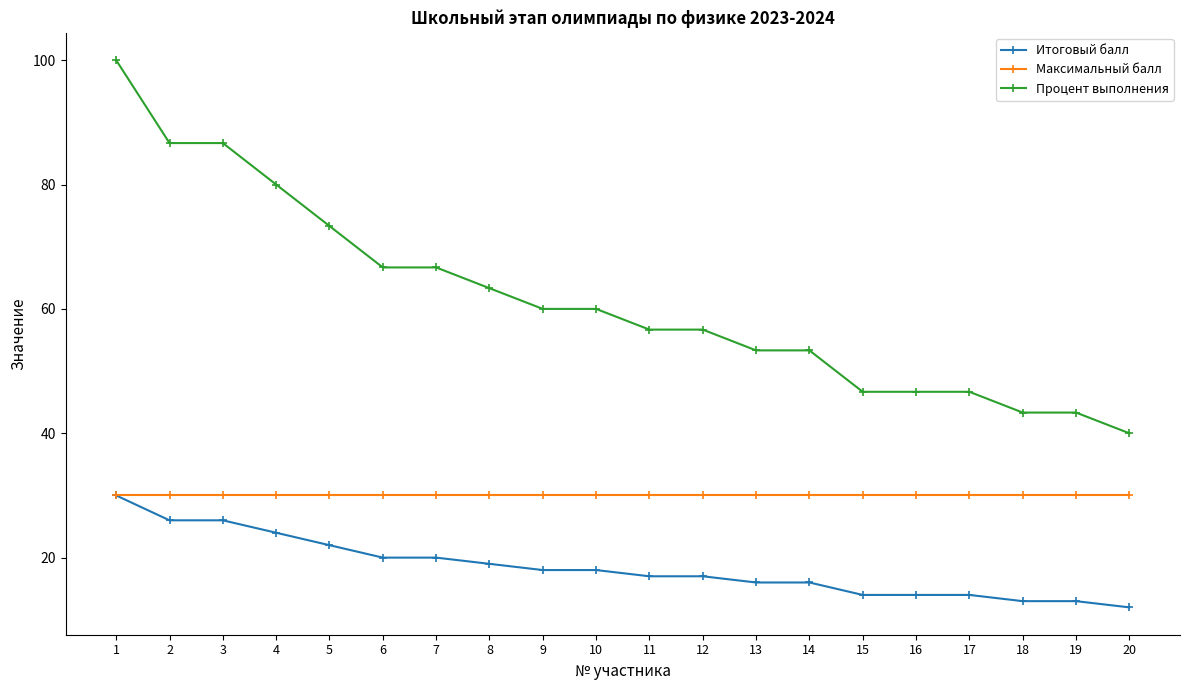

What is the total value across all series at 14?

99.3